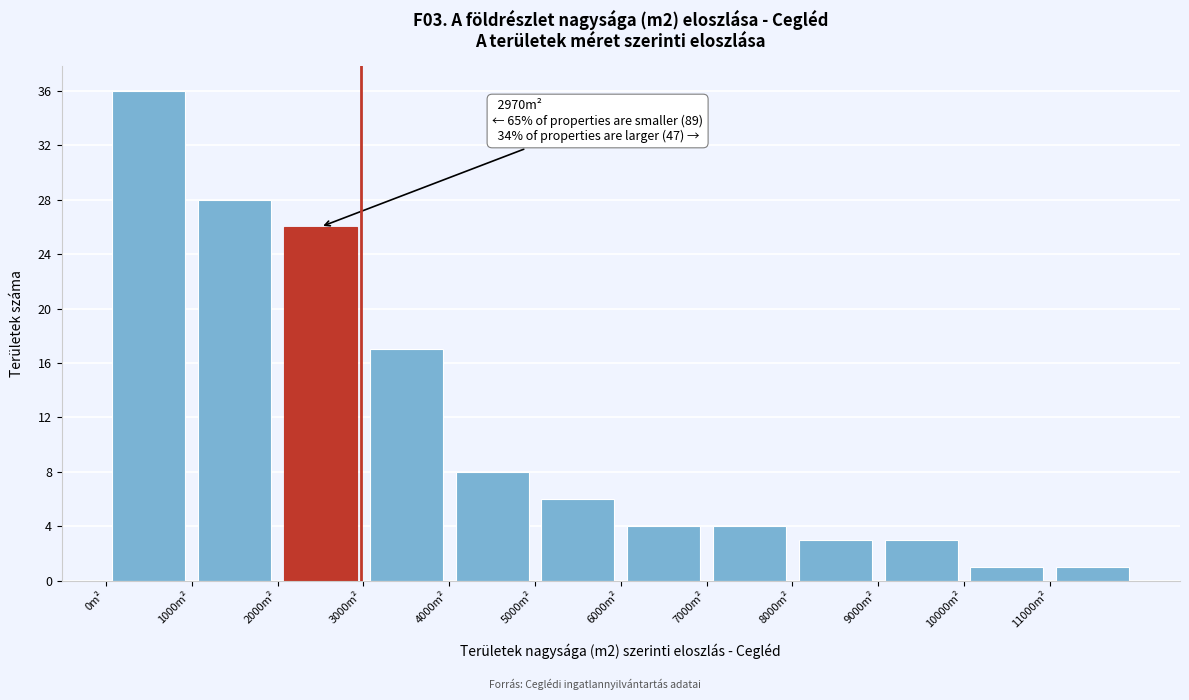

Which range on the x-axis has the tallest bar?

0 to 1000